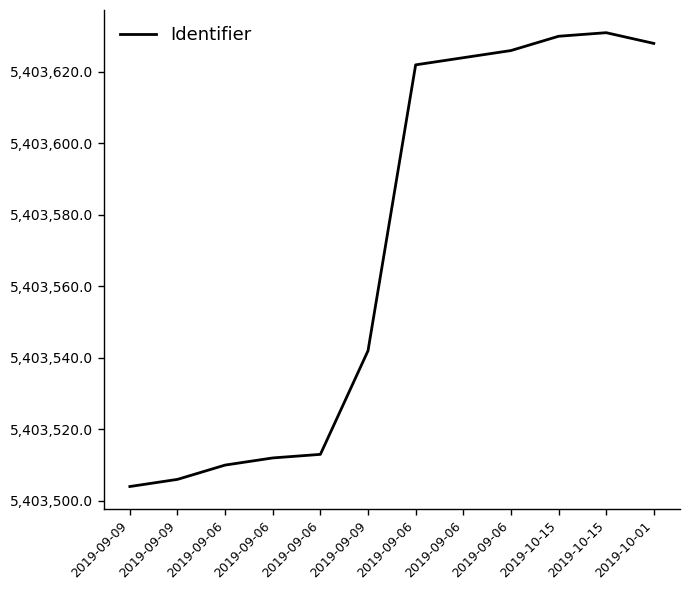

Is this an area chart (filled region under the line)?

No